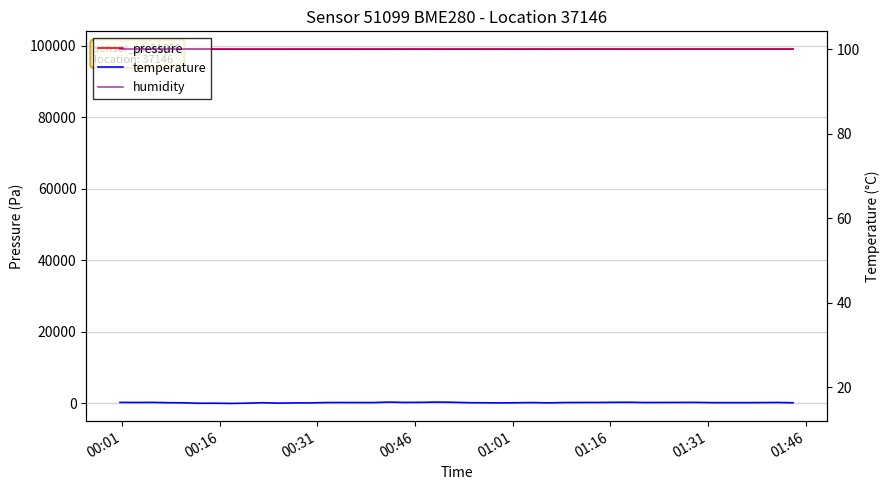

What is the average value of the pressure series?

99107.9